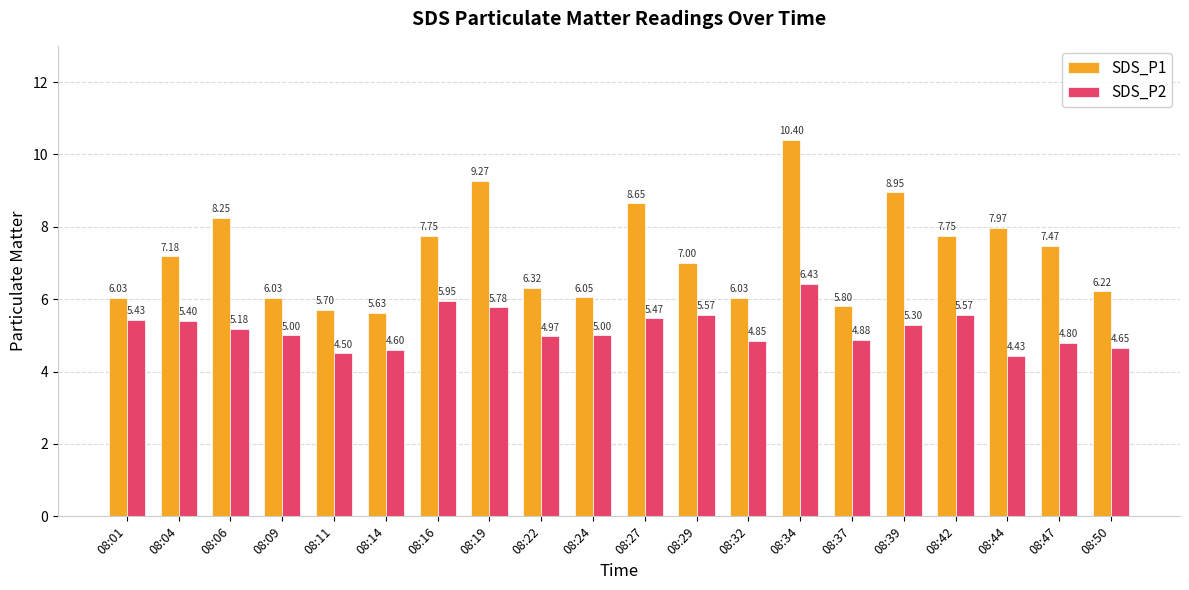

List the series in order of their peak value, highest first.

SDS_P1, SDS_P2